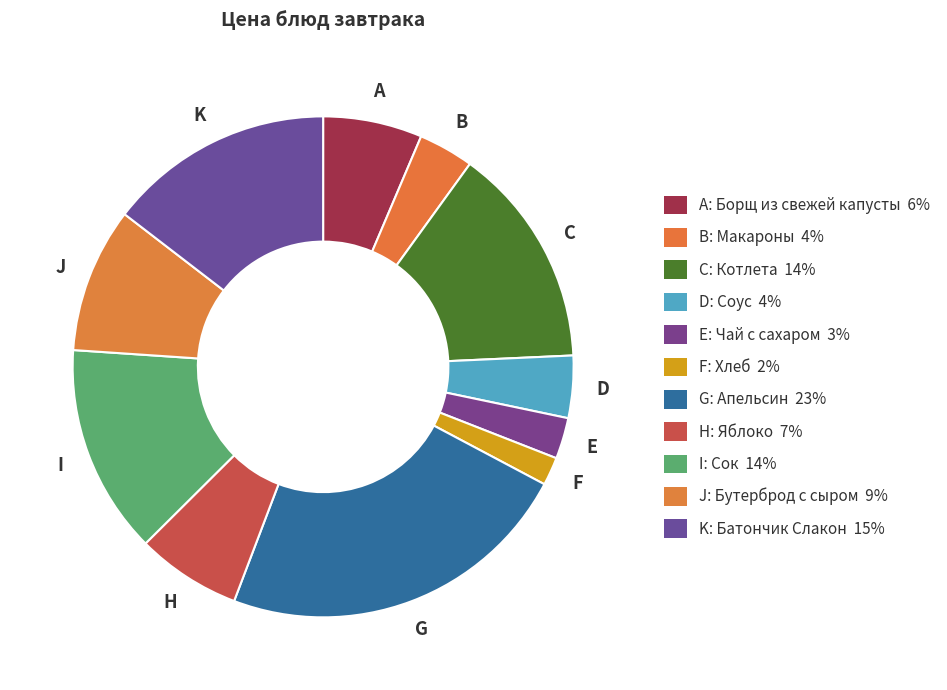

Count the number of slices in the pie.

11